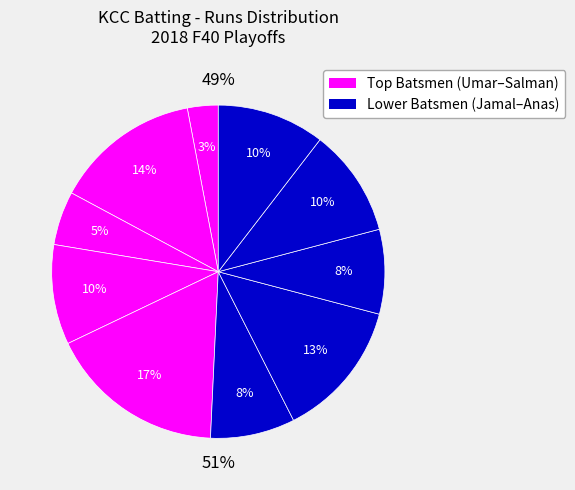

How many slices are in this pie chart?

10